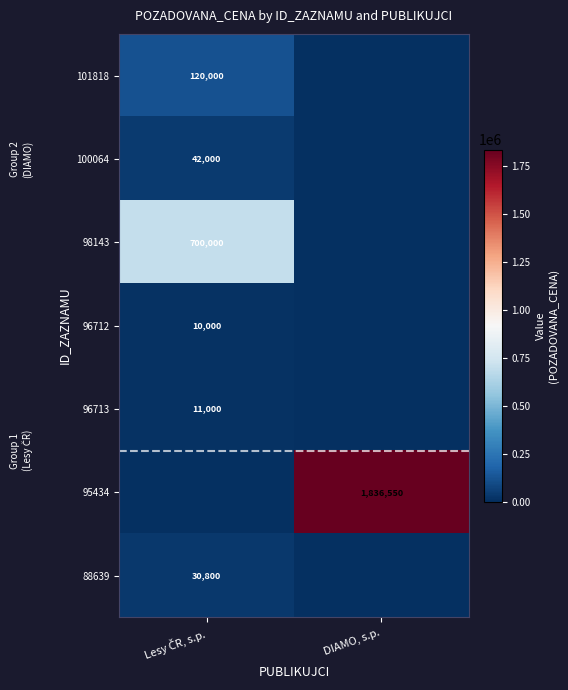

What is the difference between the highest and lowest values at Lesy ČR, s.p.?

700000